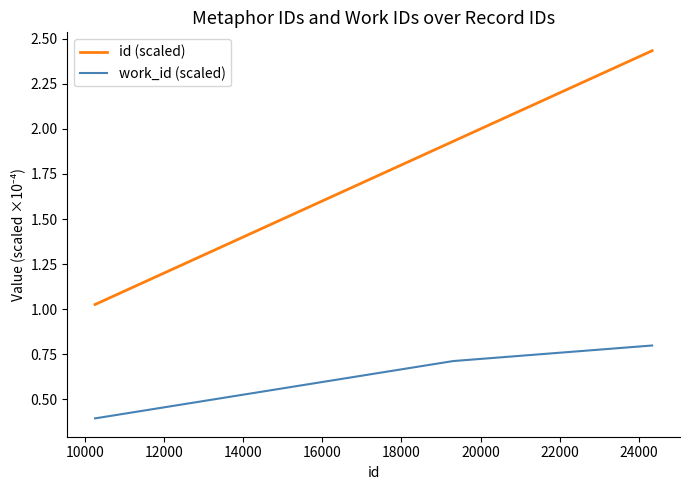

True or false: work_id (scaled) and id (scaled) cross at least once.

False